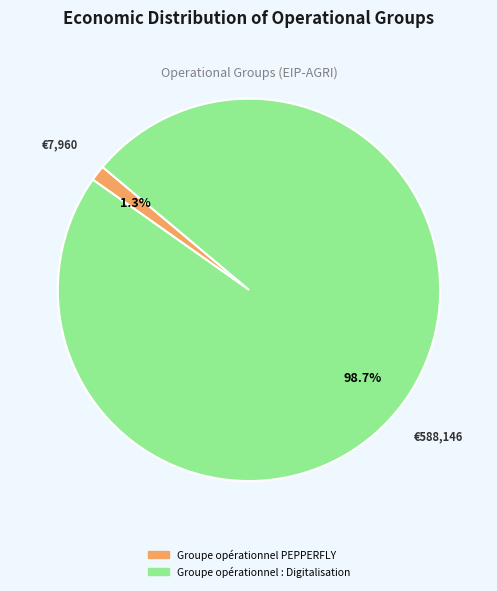

Which slice is the smallest?

Groupe opérationnel PEPPERFLY